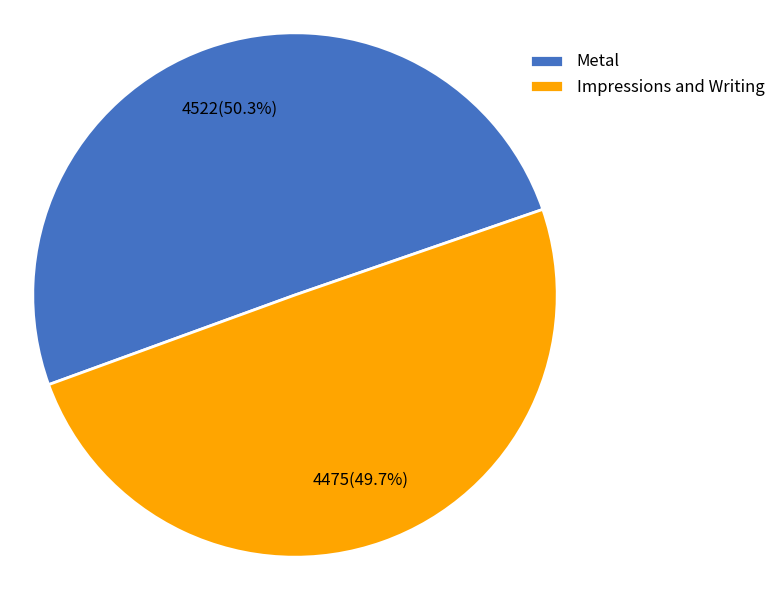

What is the total percentage of Metal and Impressions and Writing?

100.0%